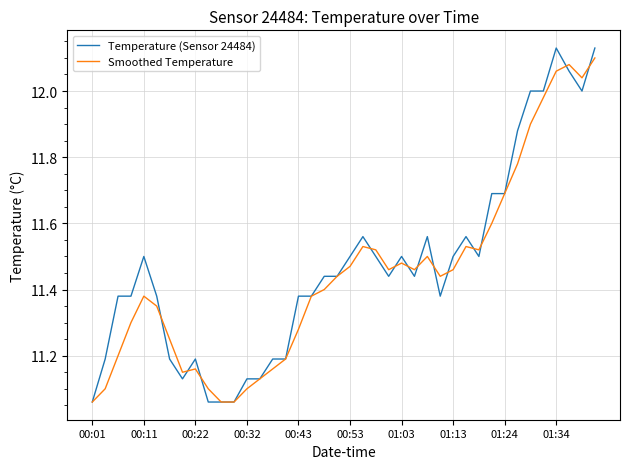

Which series has the widest spread of values?

Temperature (Sensor 24484)